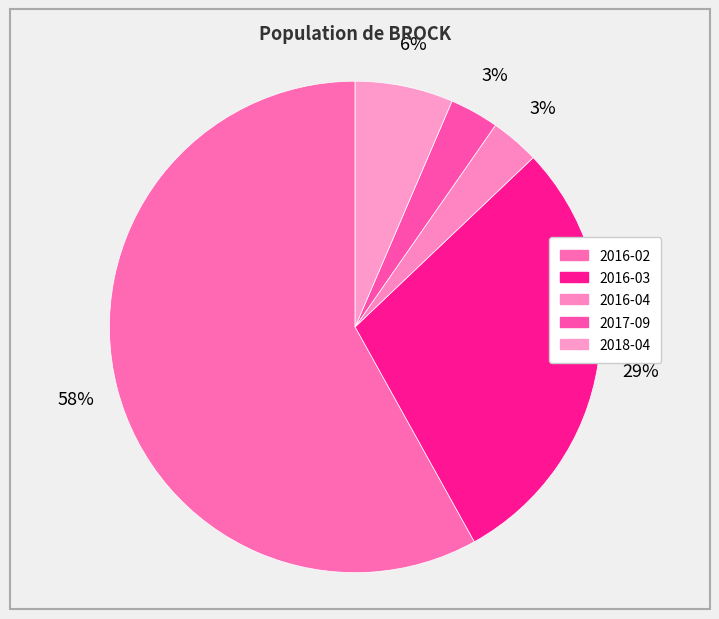

What percentage do 2018-04 and 2017-09 together represent?

9.7%